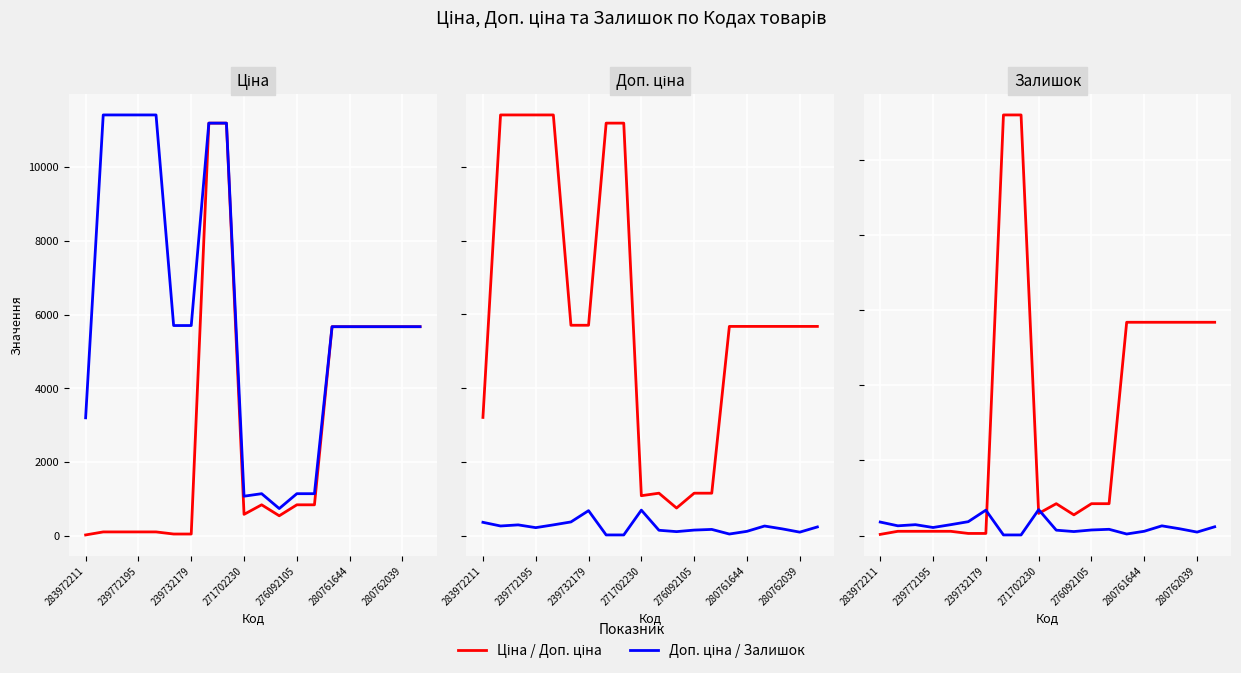

At how many categories does at least one series exceed 9460?

6